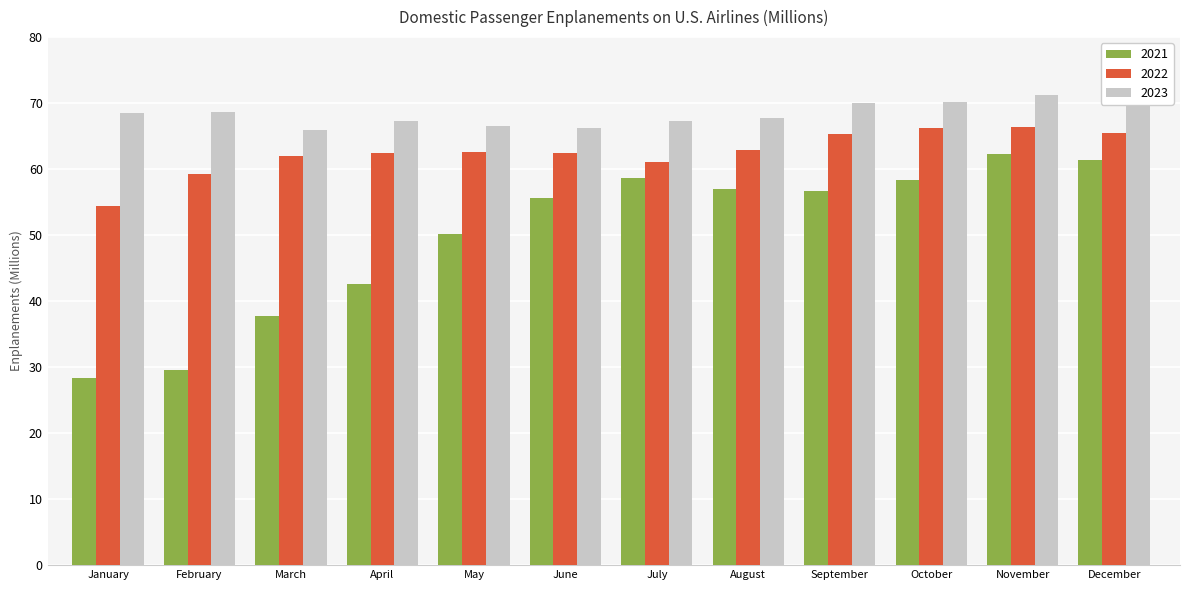

What is the sum of the 2022 values at December and October?

131.7